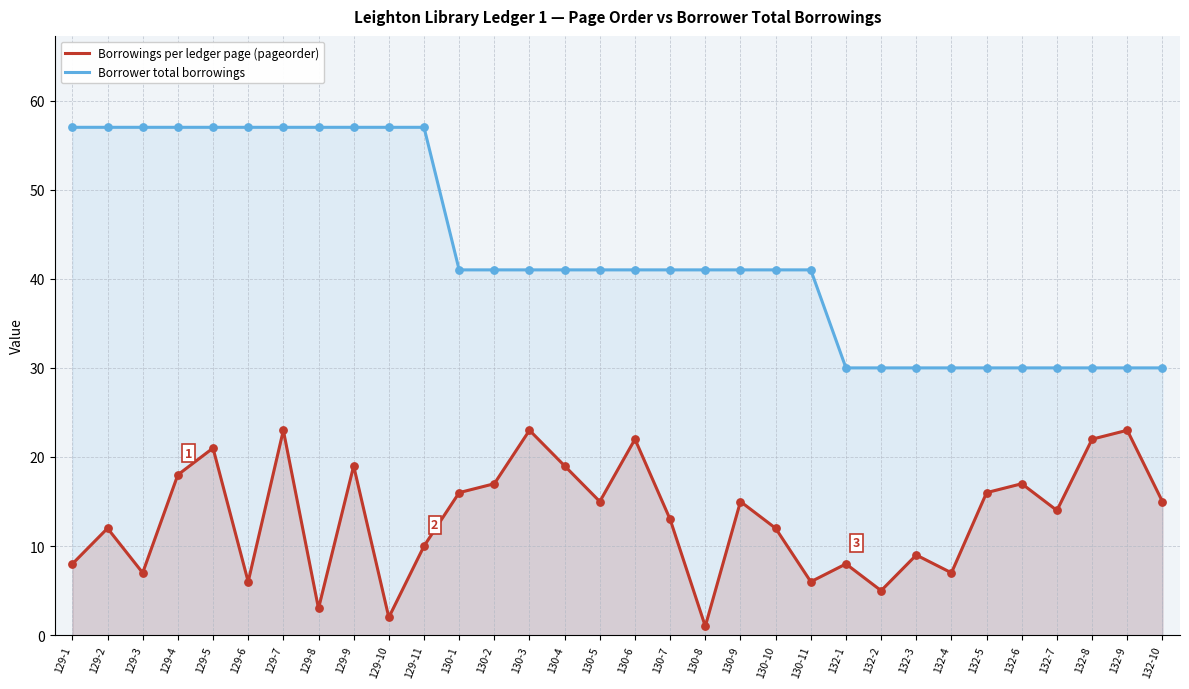

What is the total value across all series at 129-4?

75